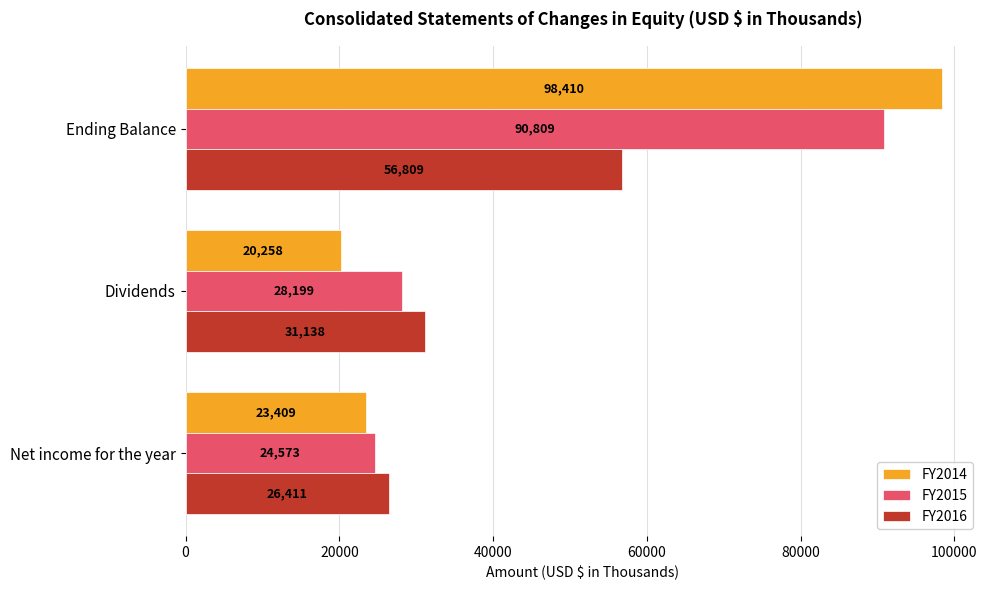

Which series has the widest spread of values?

FY2014